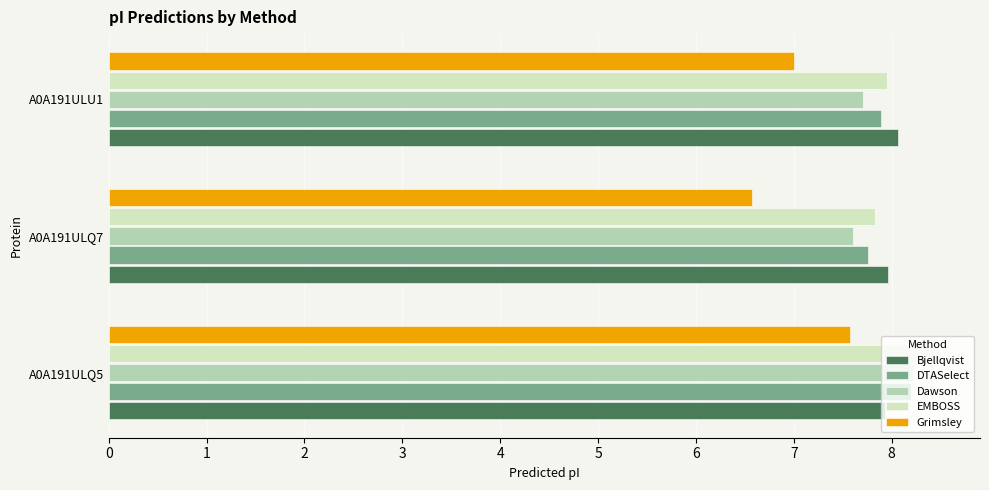

Is the value of Dawson at A0A191ULU1 greater than the value of DTASelect at A0A191ULQ5?

No